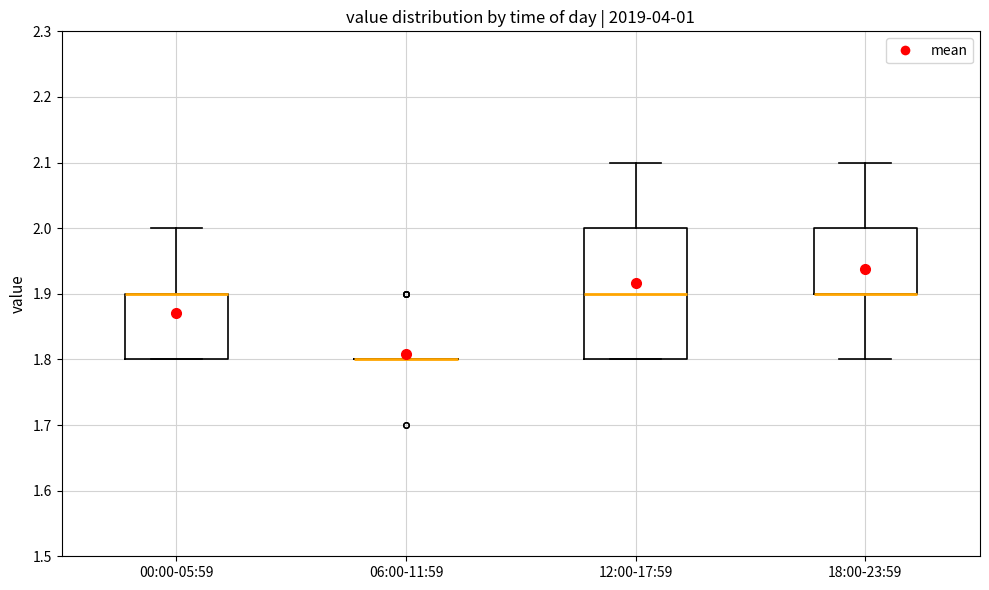

Reading left to right, read every box against the y-axis: the position of its median line, the range the box covers, and the ends of its whiskers. The values are not printed on the chart, so give them approximately, as read against the axis.

00:00-05:59: median 1.9 (drawn on the box's upper edge), box 1.8 to 1.9, whiskers 1.8 to 2.0
06:00-11:59: box collapsed to a line at 1.8, whiskers 1.8 to 1.8
12:00-17:59: median 1.9, box 1.8 to 2.0, whiskers 1.8 to 2.1
18:00-23:59: median 1.9 (drawn on the box's lower edge), box 1.9 to 2.0, whiskers 1.8 to 2.1